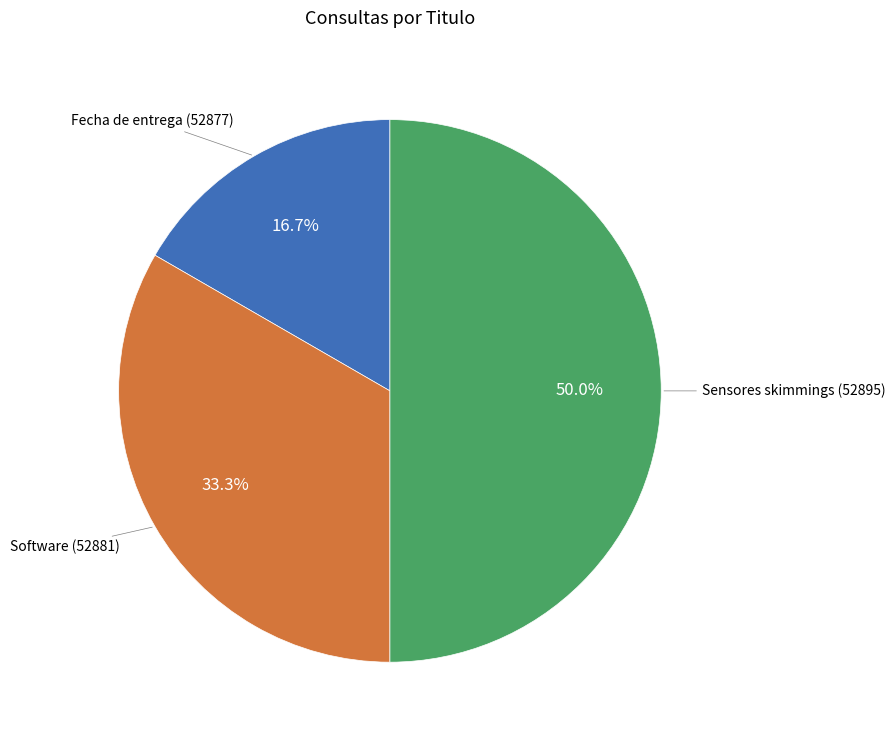

How many slices are in this pie chart?

3